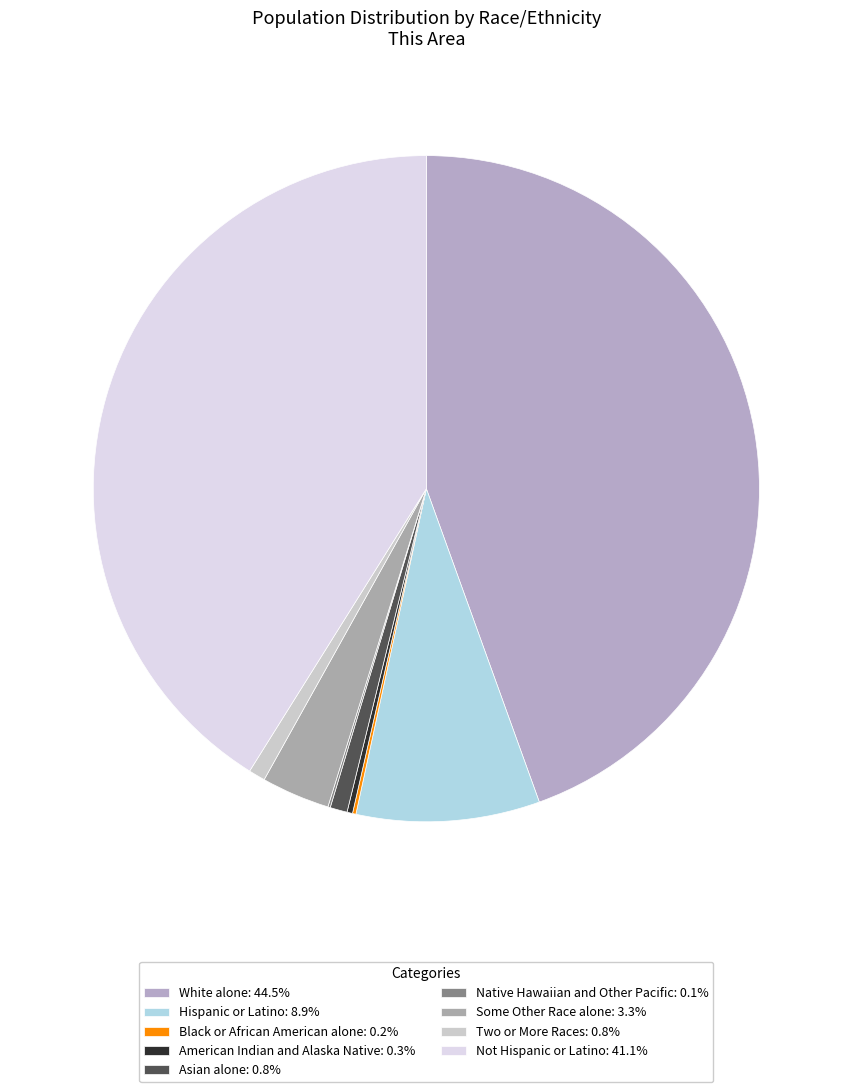

To the nearest percent, what is the difference between the White alone and Two or More Races slice percentages?

44%